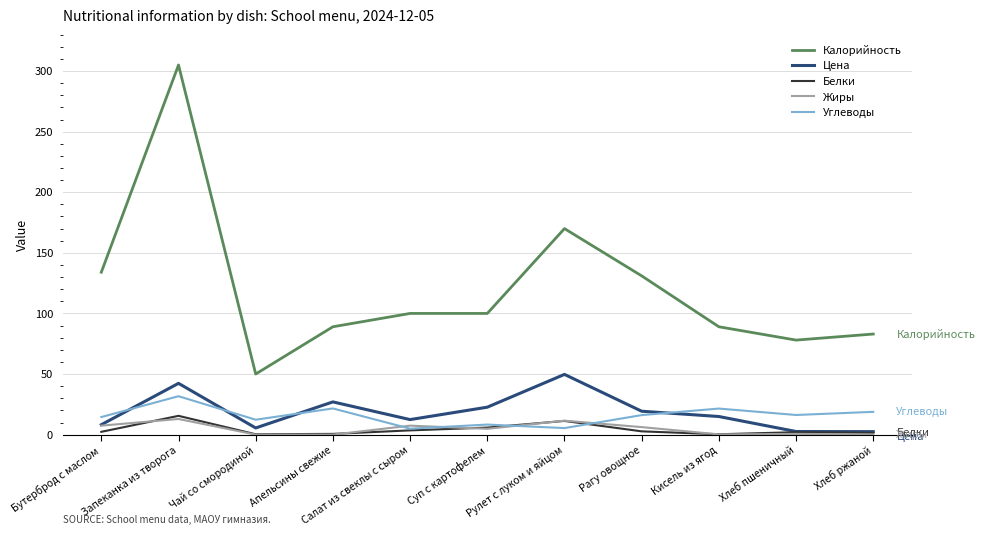

True or false: Калорийность and Жиры intersect in this chart.

False